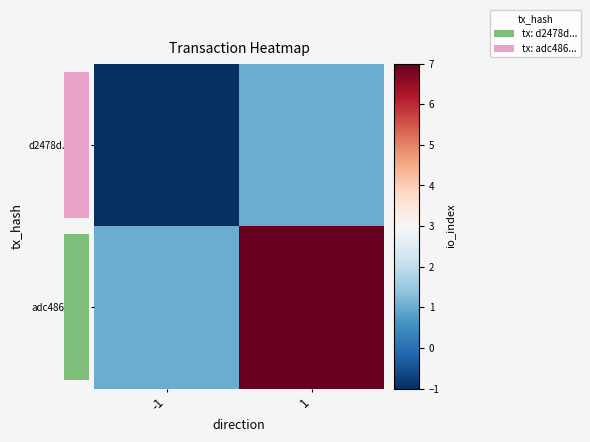

The adc486...23f series shows 1 at -1. True or false?

True